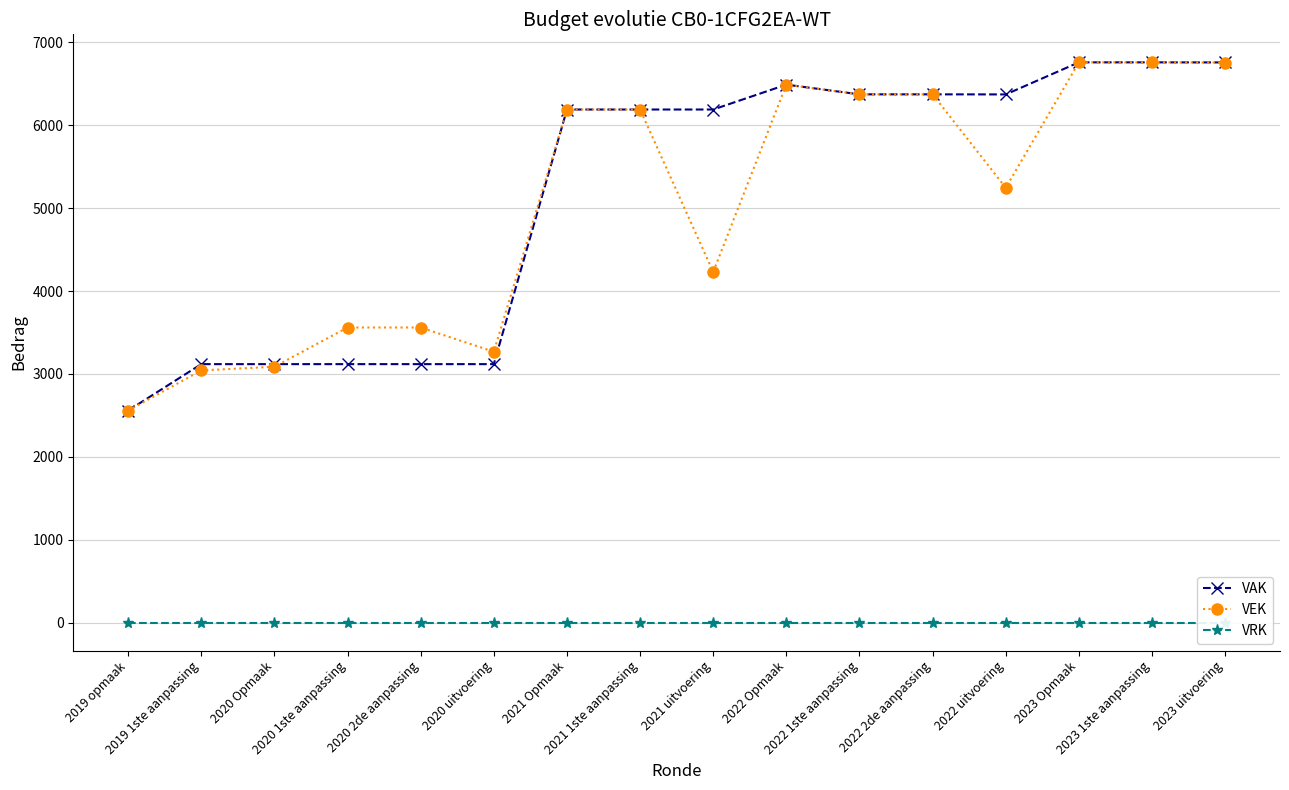

What is the sum of the VAK values at 2023 Opmaak and 2023 uitvoering?

13519